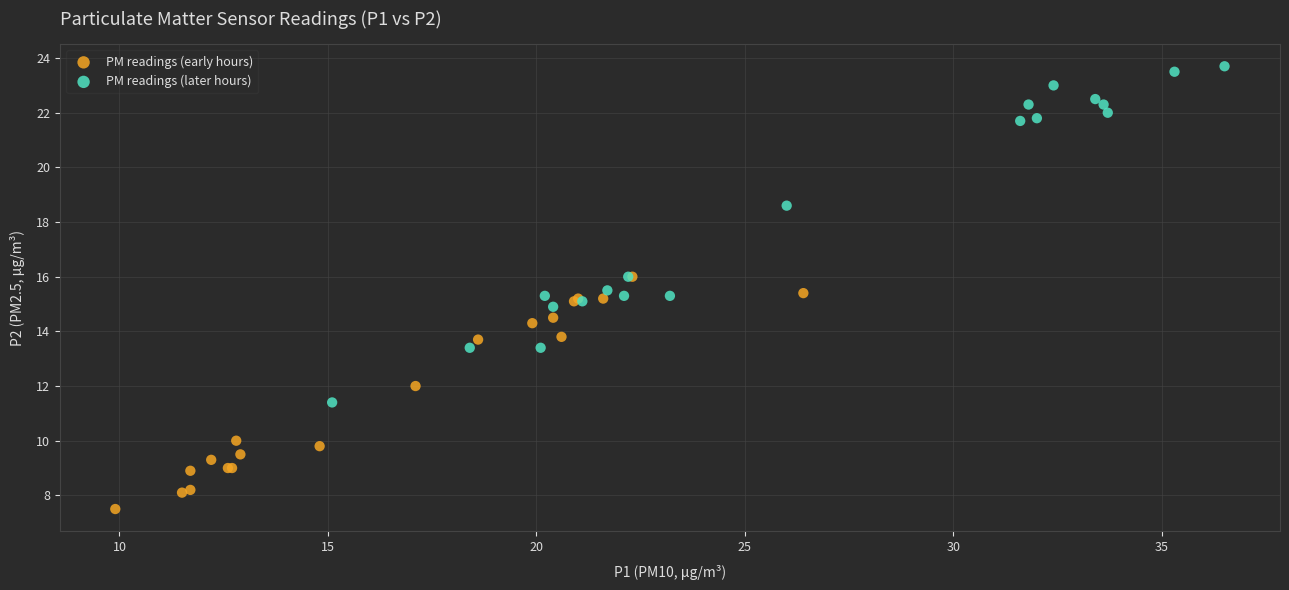

Which series has the widest spread of Y values?

PM readings (later hours)